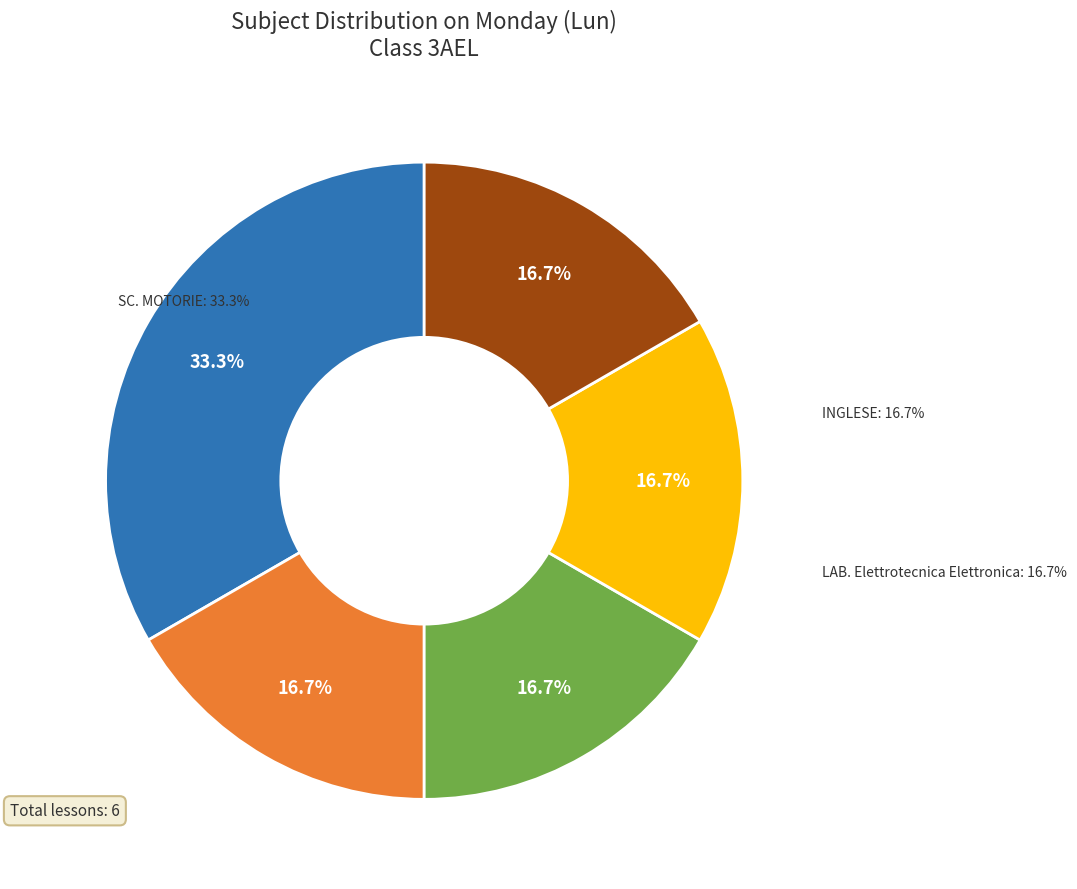

Approximately how many times larger is the value at MATEMATICA compared to TPSEE?

1.0